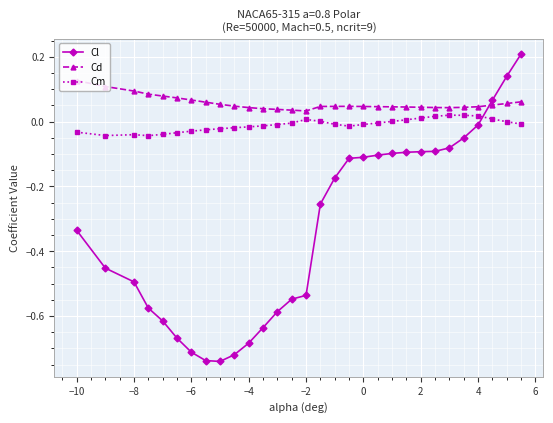

Which series has the largest total across all categories?

Cd